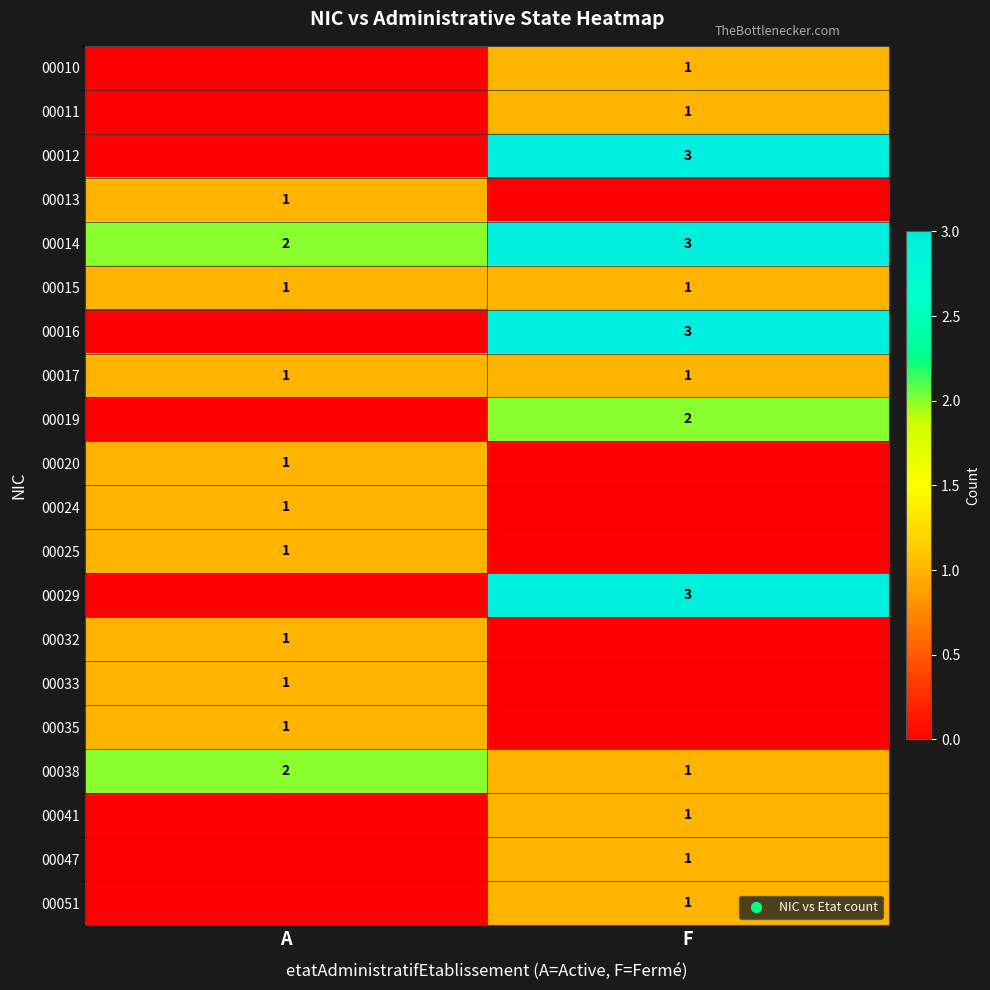

Is it true that 00014 equals 3 at A?

False